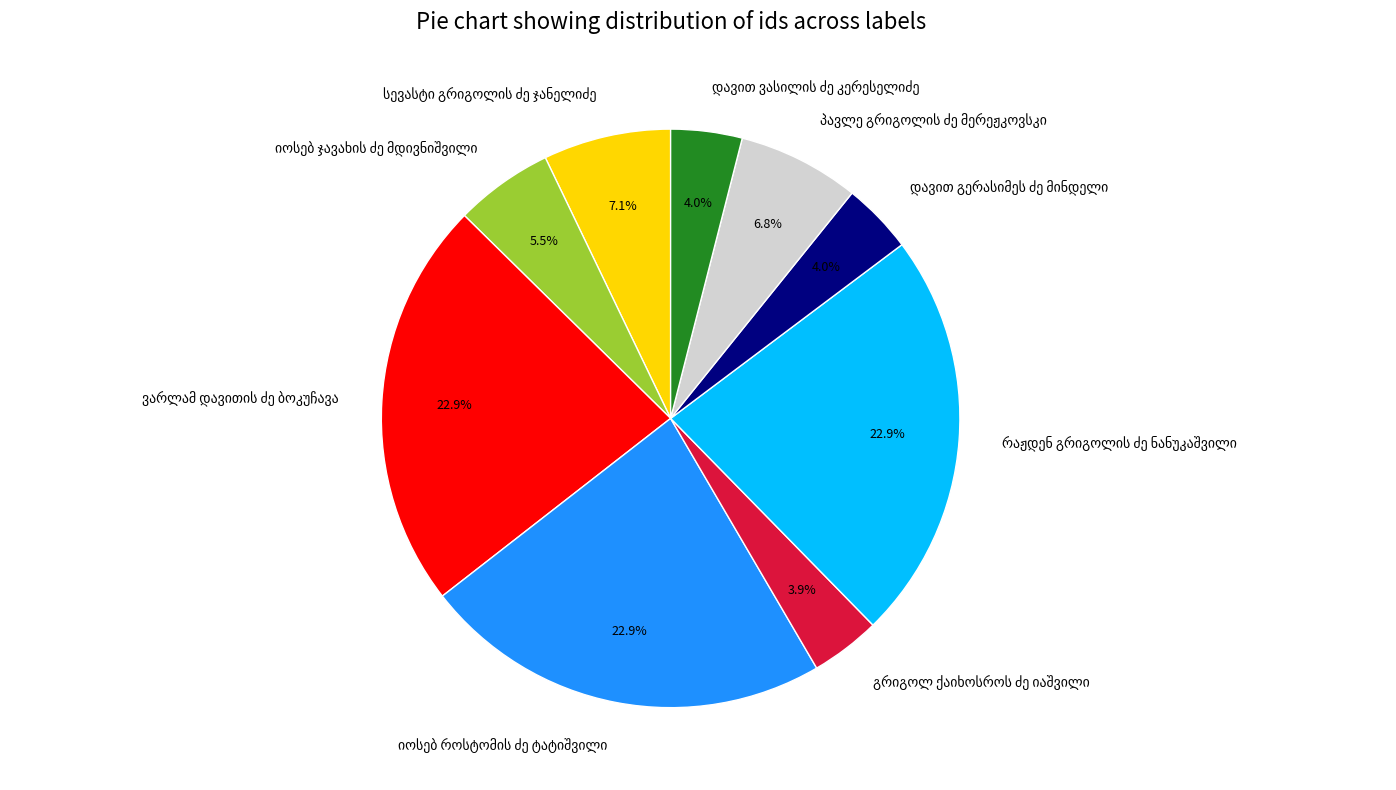

Does any single category account for the majority?

No